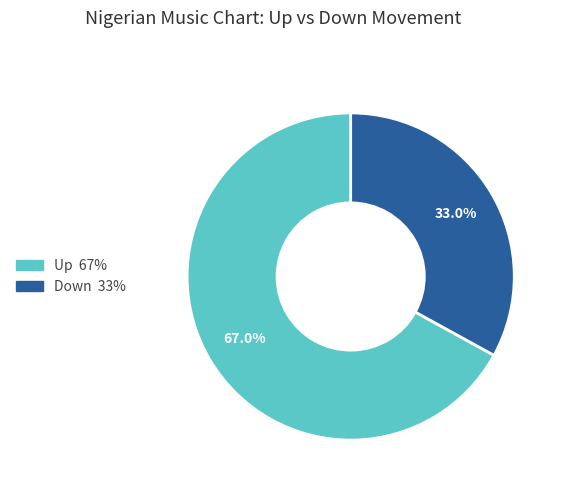

Is there a majority slice in this chart?

Yes